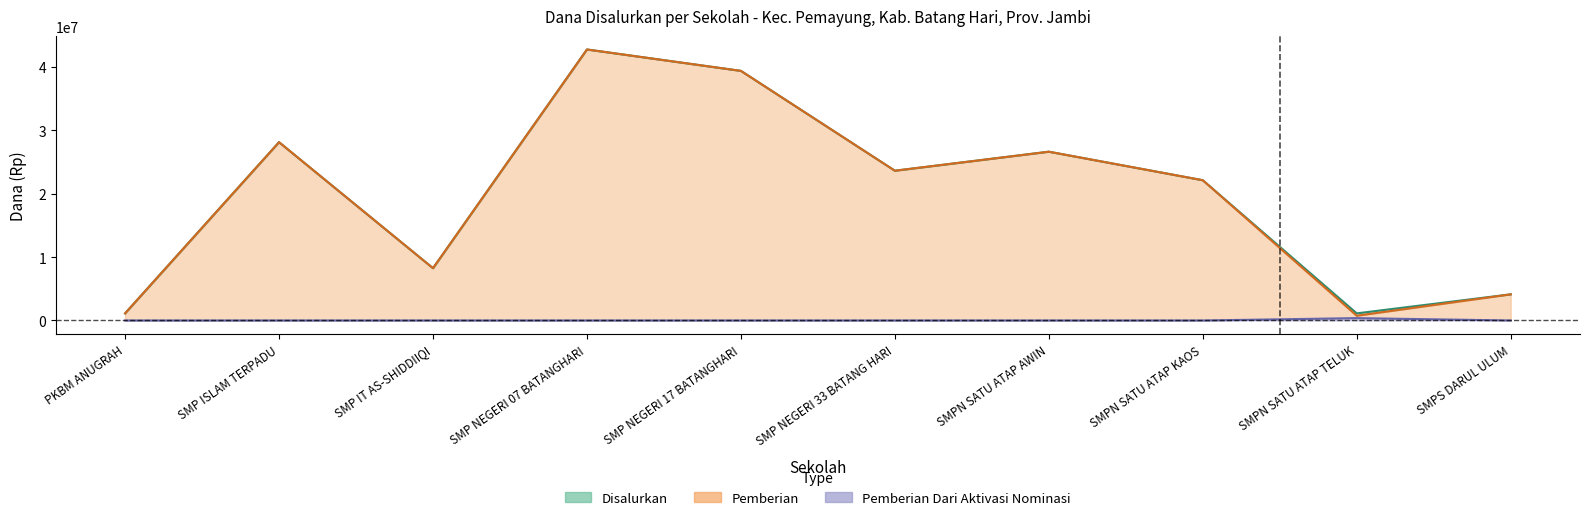

Which has a higher value, SMPN SATU ATAP TELUK or SMP NEGERI 17 BATANGHARI?

SMP NEGERI 17 BATANGHARI